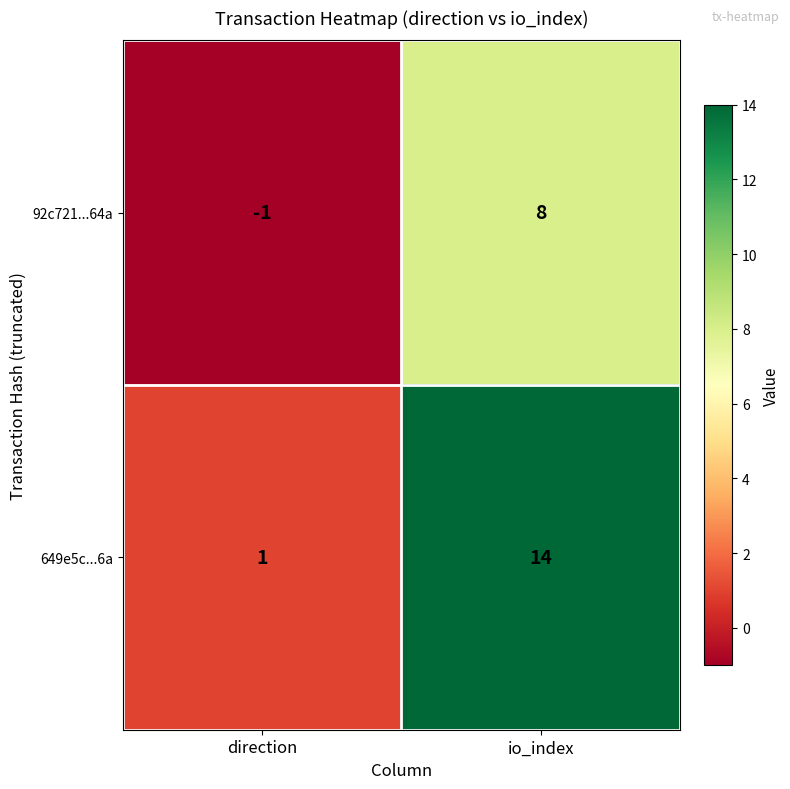

The 649e5c...6a series shows 2 at direction. True or false?

False